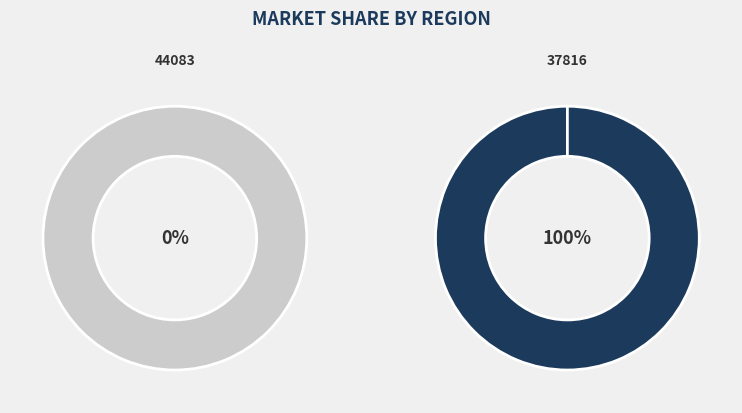

What is the smallest slice in the pie chart?

44083